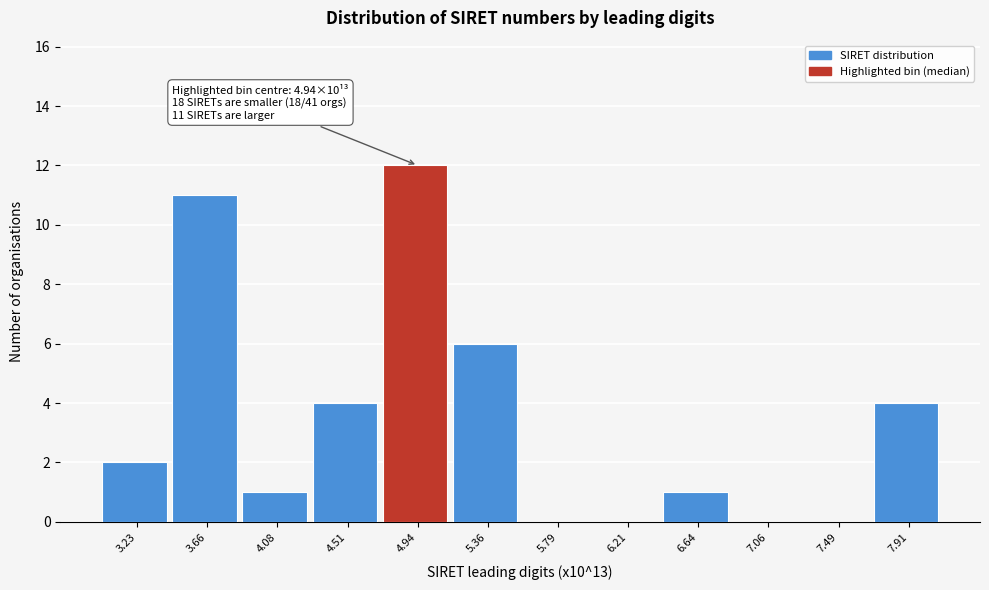

Over which range of the x-axis is the bar tallest?

4.70 to 5.15